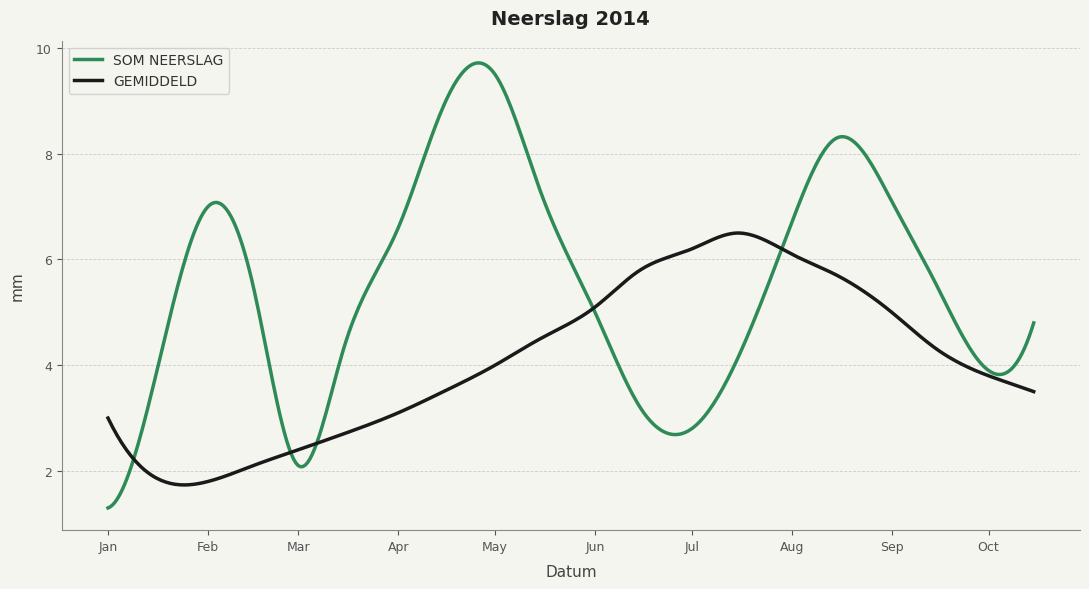

List the series in order of their overall mean, lowest first.

GEMIDDELD, SOM NEERSLAG